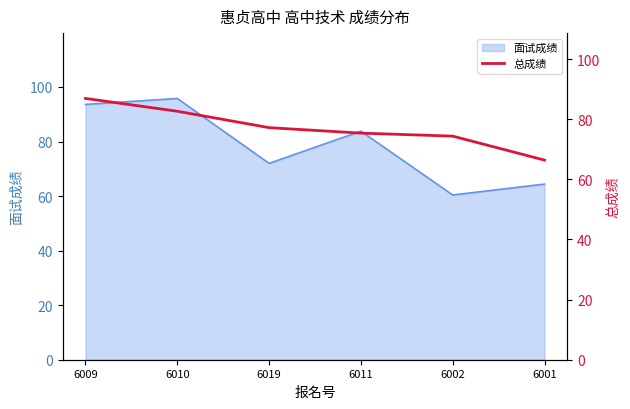

True or false: 面试成绩 has a value of 29.6 at 6001.

False